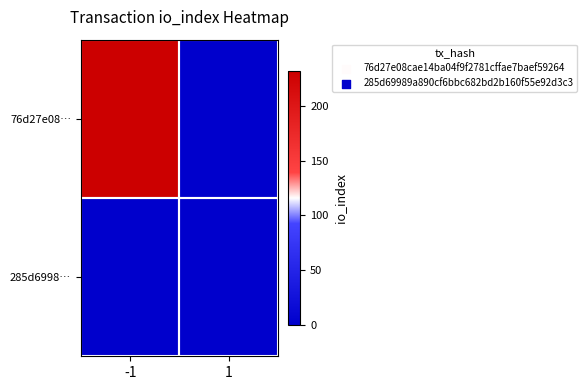

Between -1 and 1, which is larger?

-1